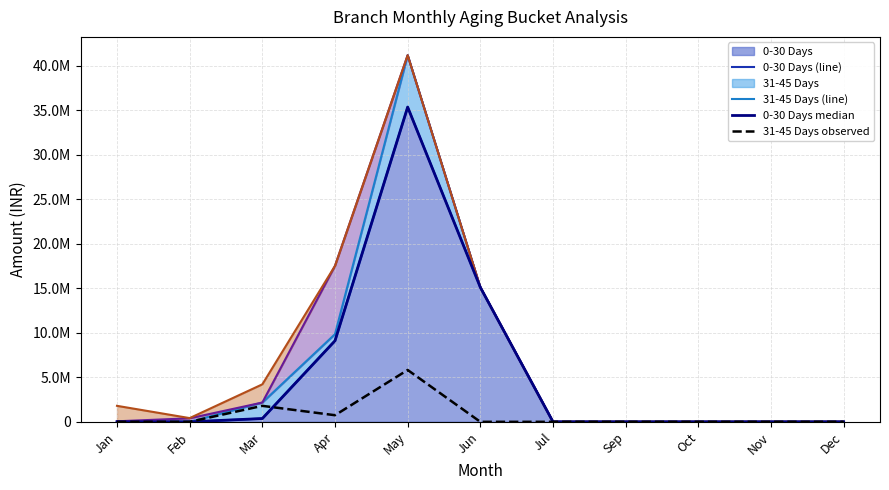

Reading left to right, transcribe all the data shown in this chart.

0-30 Days (line): 0.0	0.0	371151.4	9112943.0	35379013.0	15118707.0	0.0	0.0	0.0	0.0	0.0
31-45 Days (line): 0.0	0.0	2166673.6	9855650.0	41207285.0	15118707.0	0.0	0.0	0.0	0.0	0.0
46-60 days (line): 59274.0	395147.0	2166673.6	17530193.0	41207285.0	15118707.0	0.0	0.0	0.0	0.0	0.0
61-90 days (line): 1797980.0	418567.0	4213141.7	17530193.0	41207285.0	15118707.0	0.0	0.0	0.0	0.0	1000.0
0-30 Days median: 0.0	0.0	371151.4	9112943.0	35379013.0	15118707.0	0.0	0.0	0.0	0.0	0.0
31-45 Days observed: 0.0	0.0	1795522.2	742707.0	5828272.0	0.0	0.0	0.0	0.0	0.0	0.0